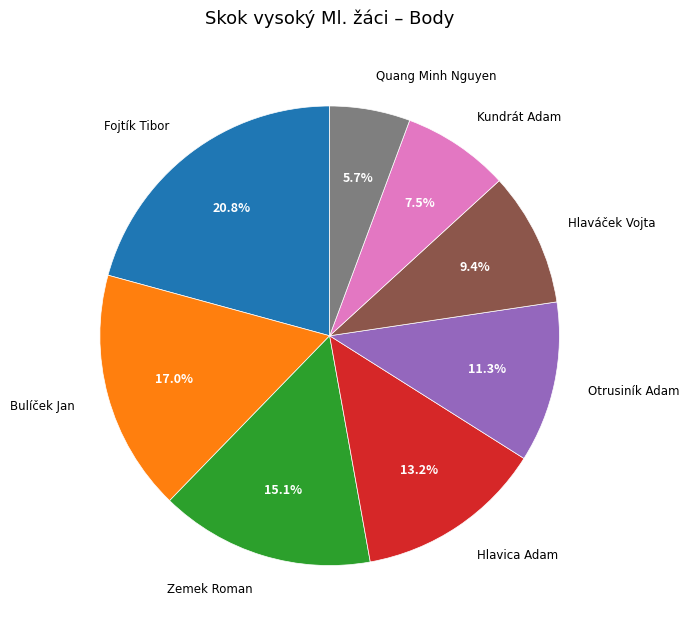

Is there a majority slice in this chart?

No